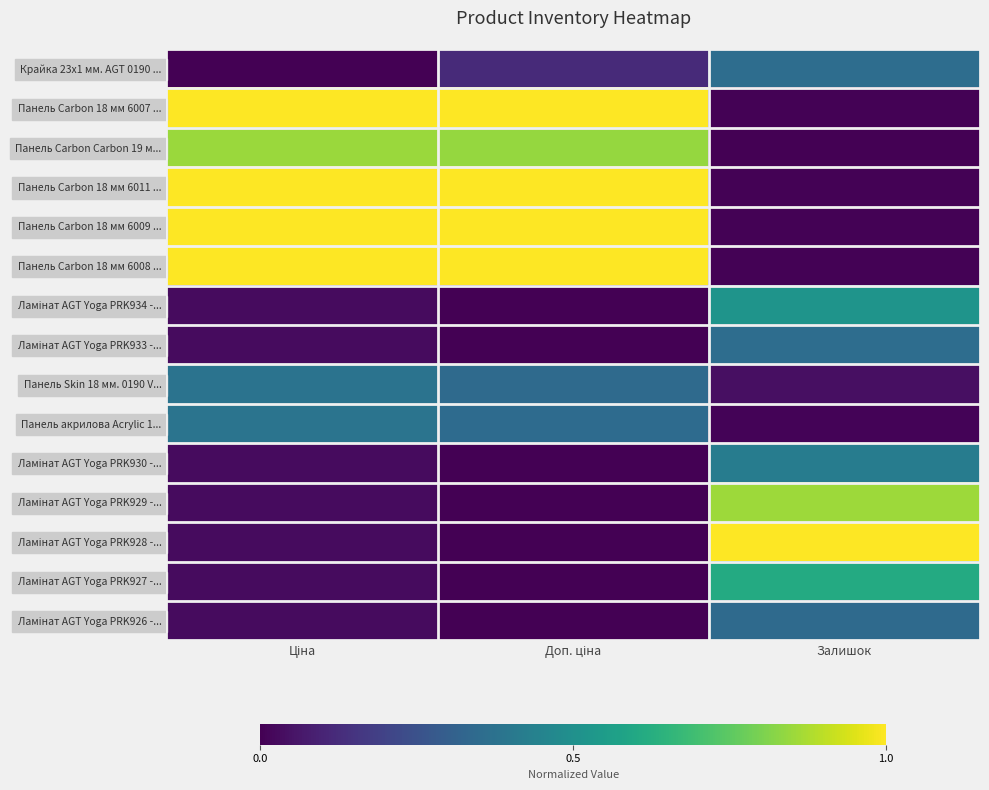

What is the spread (max minus min) of values at Доп. ціна?

1.0